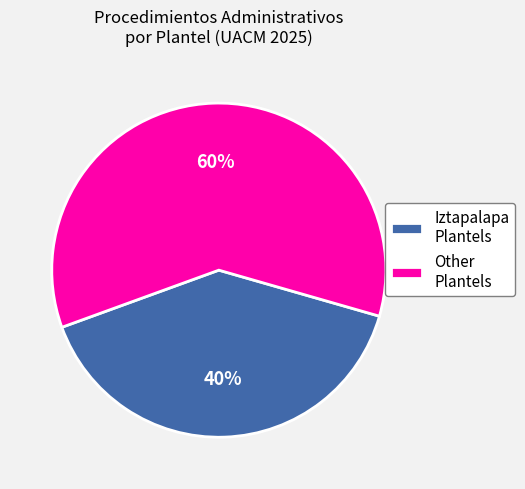

What is the majority slice?

Other Plantels